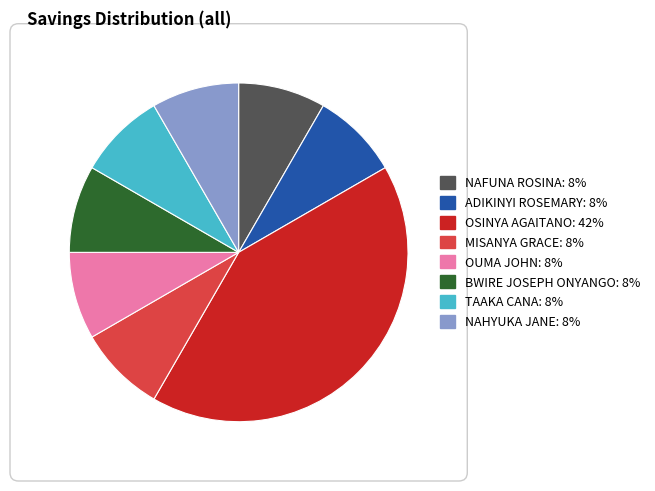

Is TAAKA CANA the majority of the pie?

No